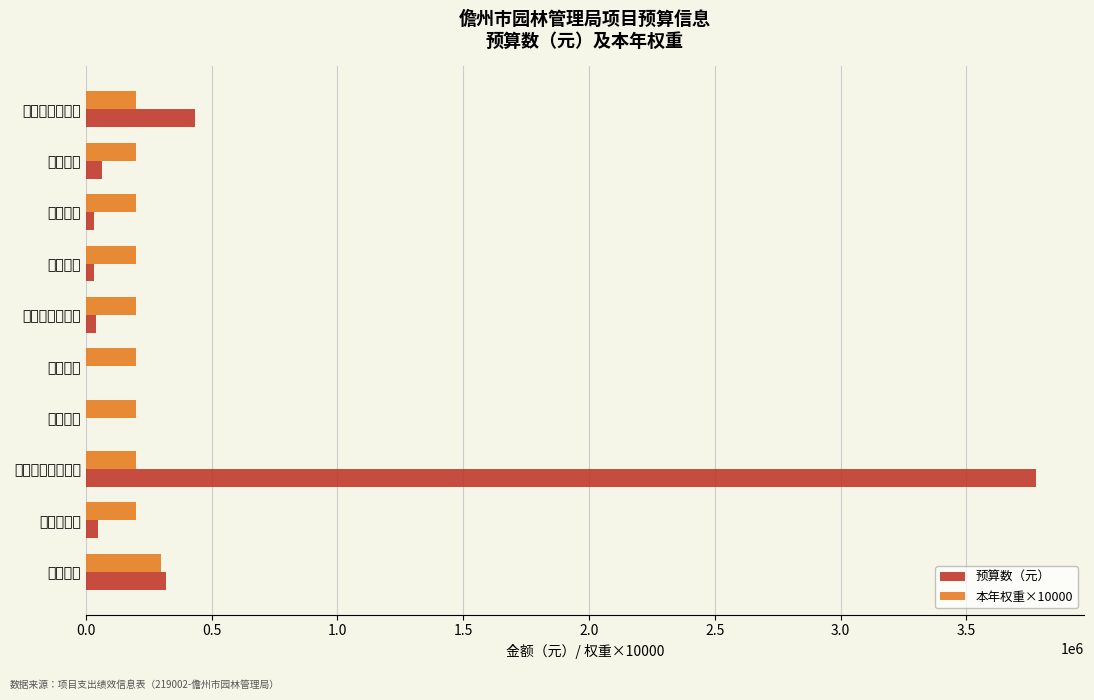

What is the minimum value for 预算数（元）?

389.5